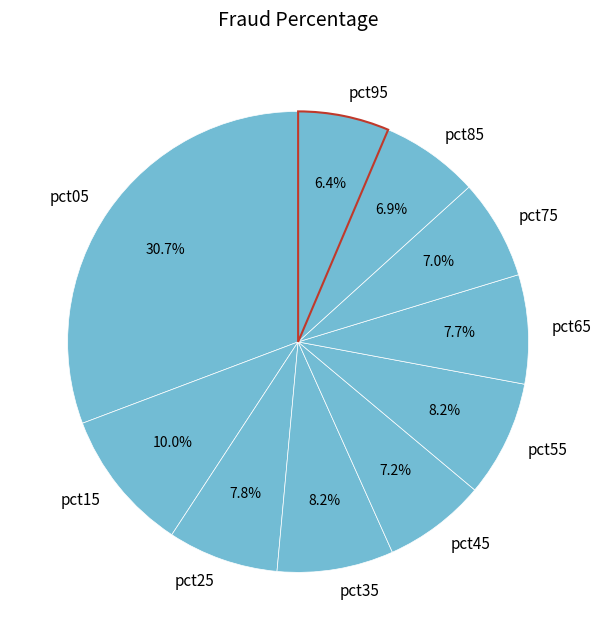

Rank the categories by value from lowest to highest.

pct95, pct85, pct75, pct45, pct65, pct25, pct55, pct35, pct15, pct05